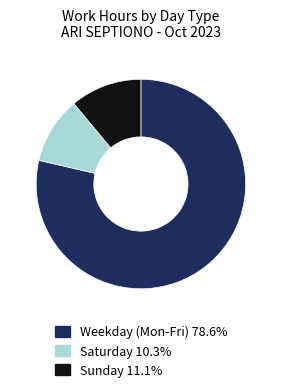

Combined, do Weekday (Mon-Fri) 78.6% and Saturday 10.3% account for over 50%?

Yes